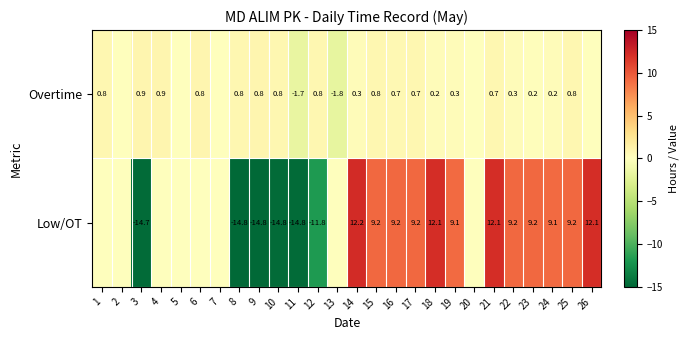

Is the value of Overtime at 10 greater than the value of Low/OT at 22?

No